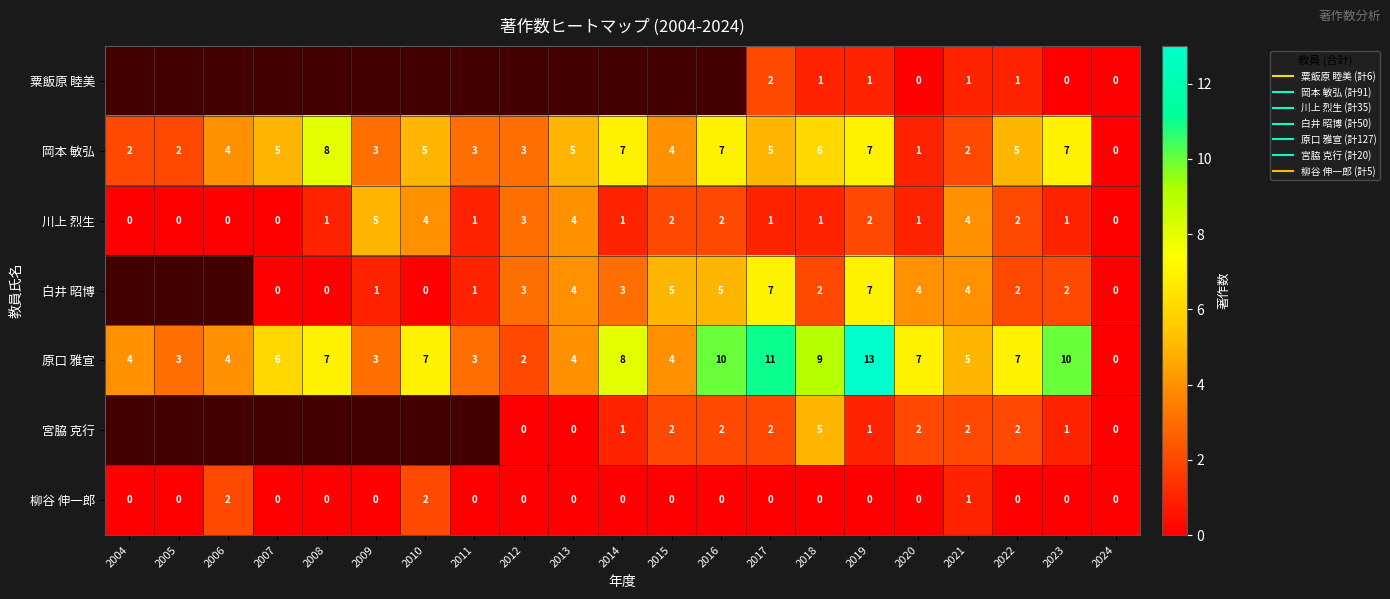

Is the value of 岡本 敏弘 at 2016 greater than the value of 柳谷 伸一郎 at 2005?

Yes